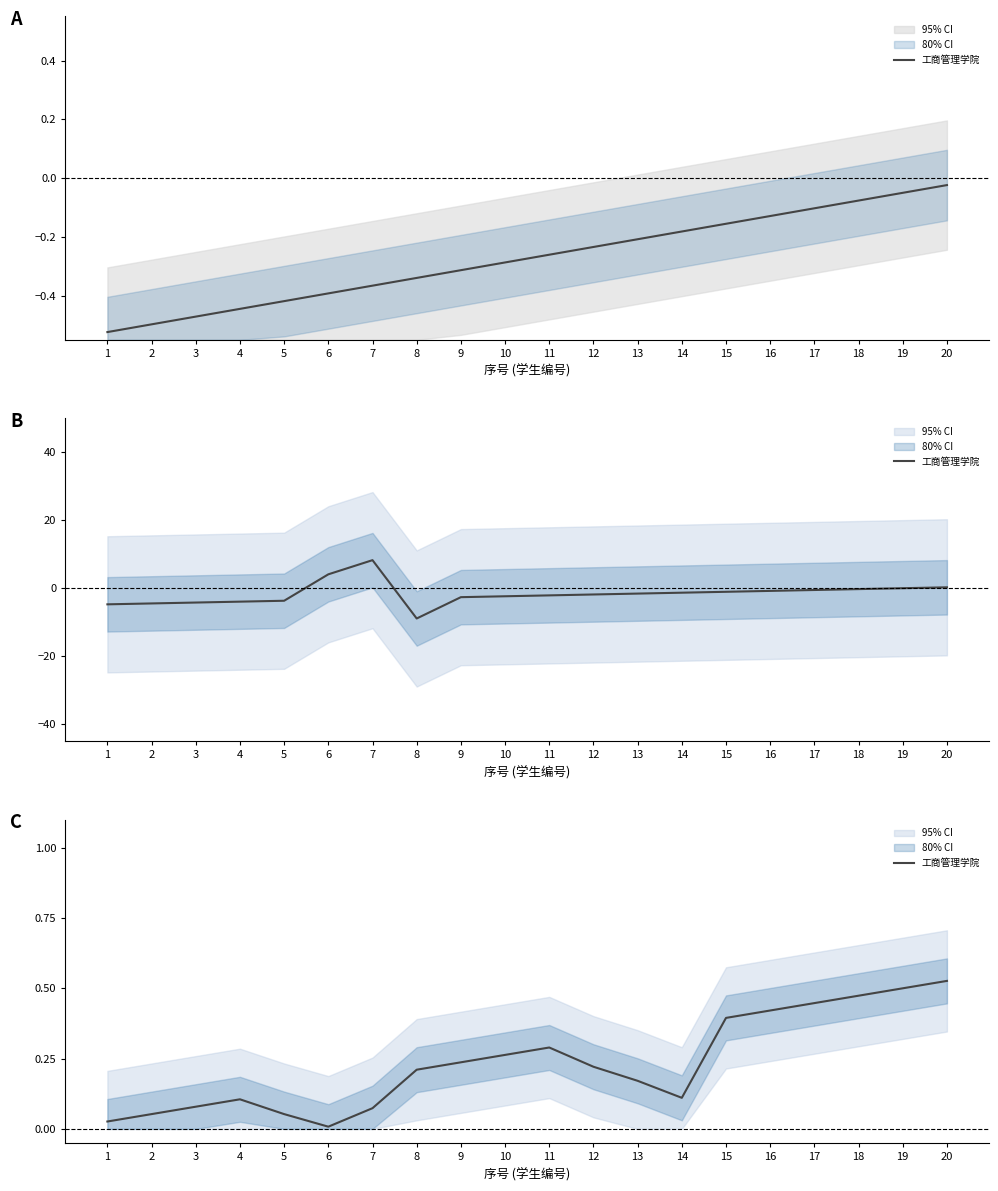

What is the sum of the values at 16 and 2?

0.5